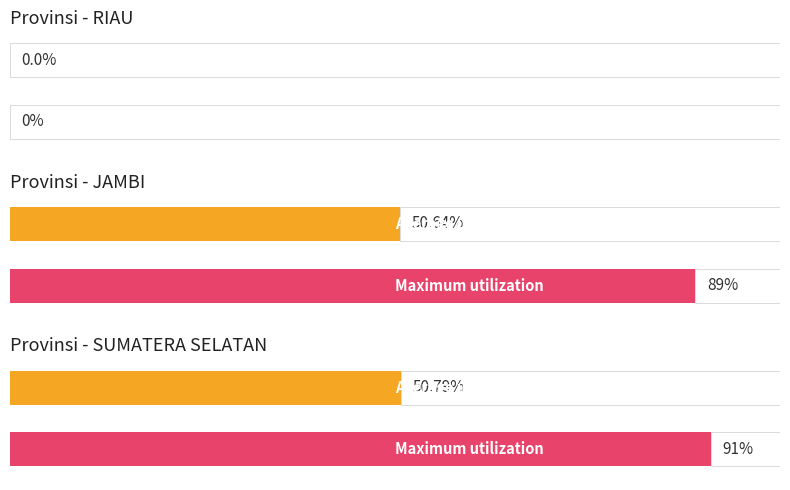

Which has a higher value, JAMBI or RIAU?

JAMBI